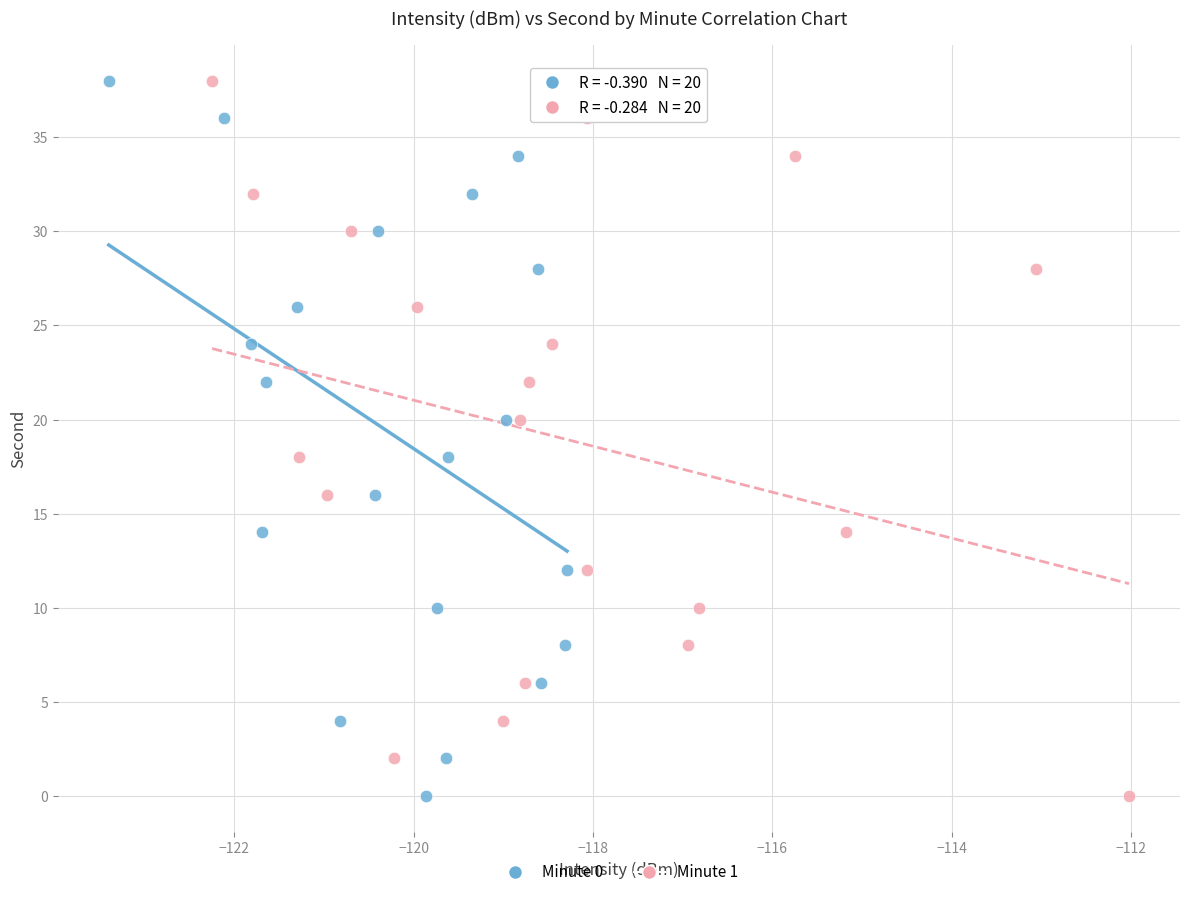

What are all the series names shown in the legend?

Minute 0, Minute 1